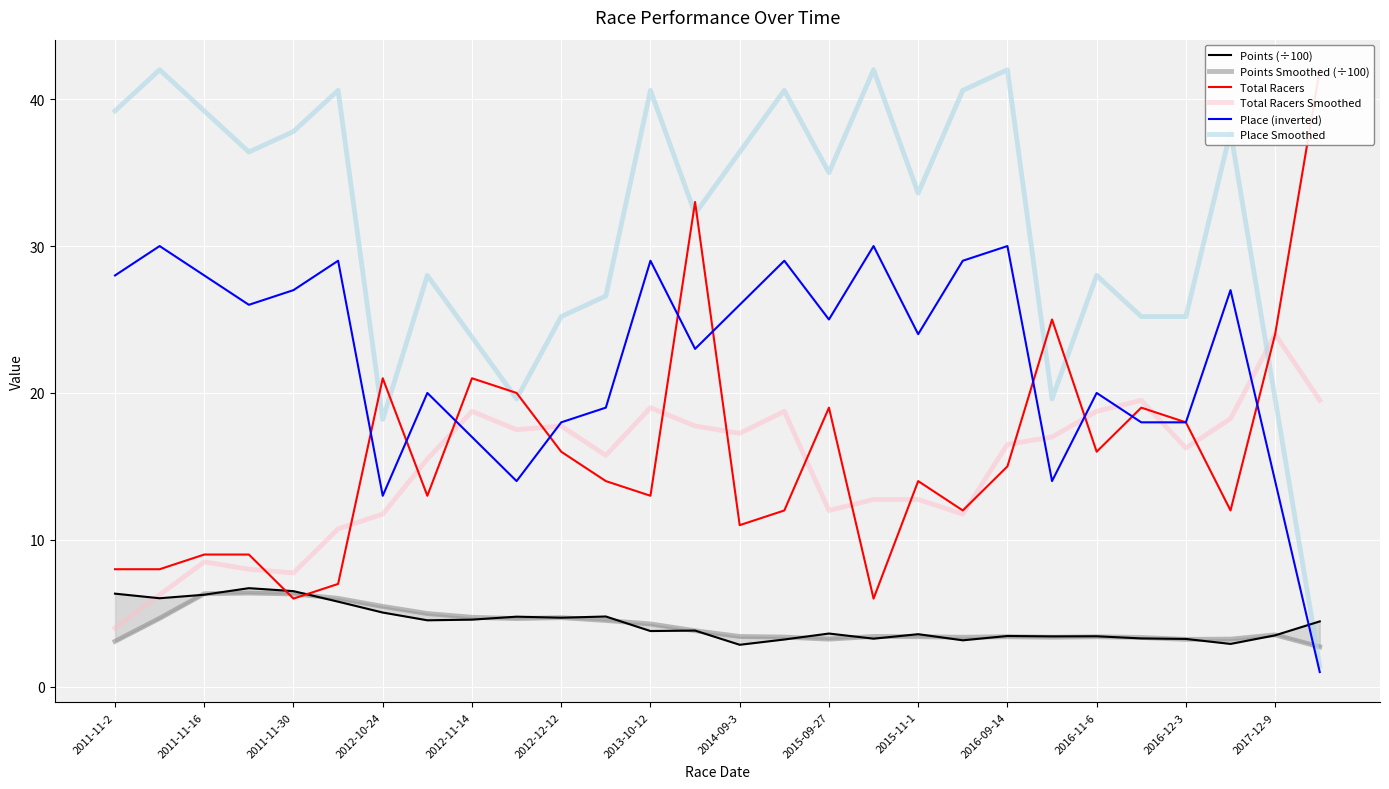

In Total Racers Smoothed, how many points are higher than both neighbors (excluding endpoints)?

7